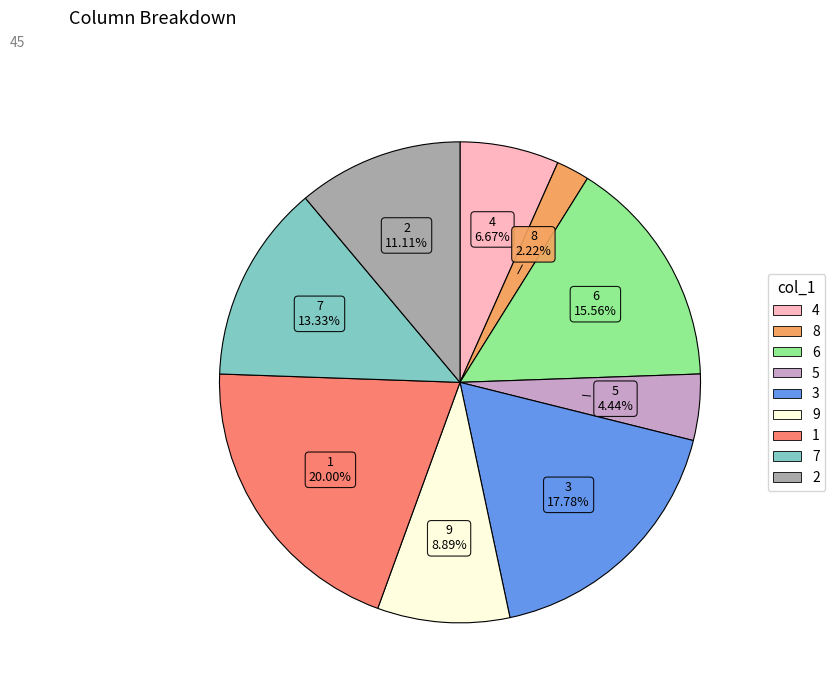

What percentage is the 9 slice, to the nearest percent?

9%